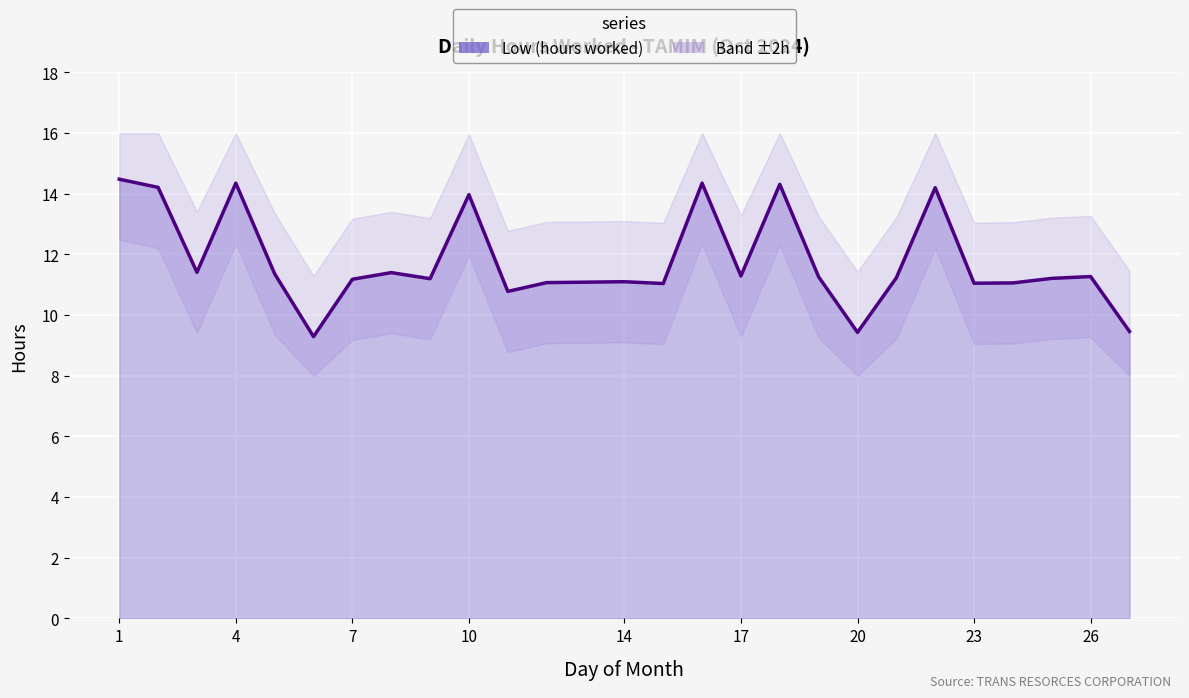

What is the smallest value displayed?

9.3